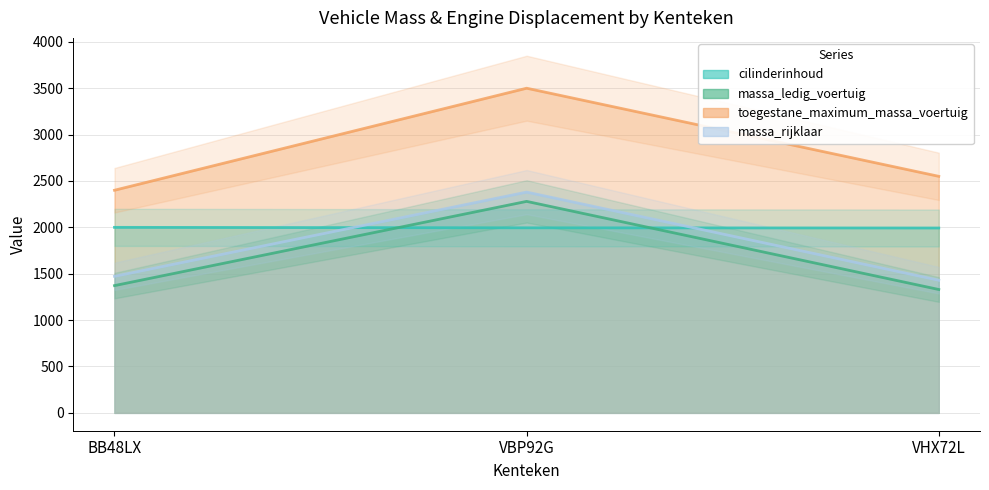

Reading left to right, extract all data points from this chart.

cilinderinhoud: 2000	1995	1993
massa_ledig_voertuig: 1372	2280	1330
toegestane_maximum_massa_voertuig: 2400	3500	2550
massa_rijklaar: 1472	2380	1430